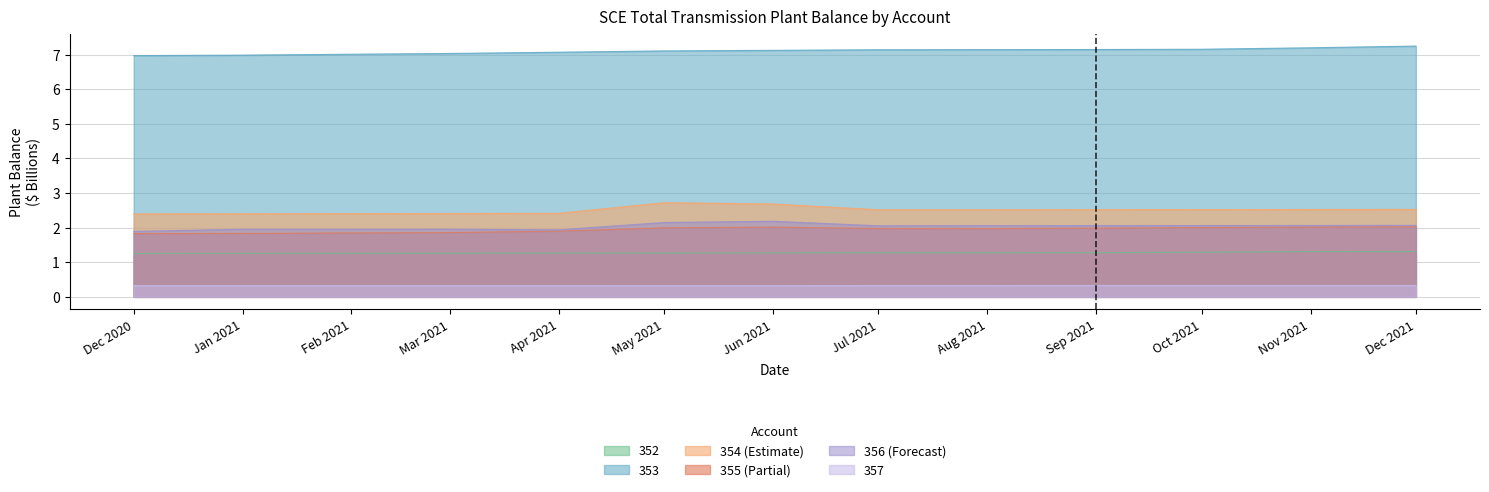

What position from the left is Nov 2021?

12